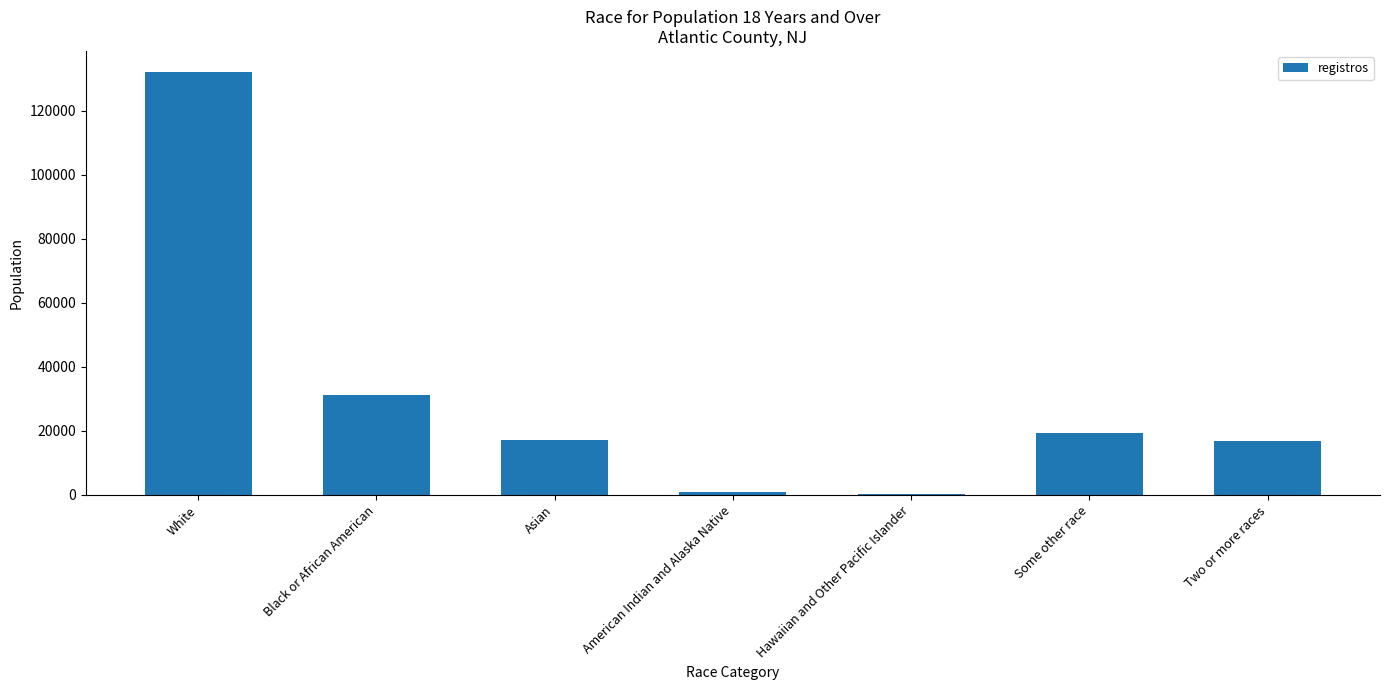

At which label is the value closest to 66144?

Black or African American